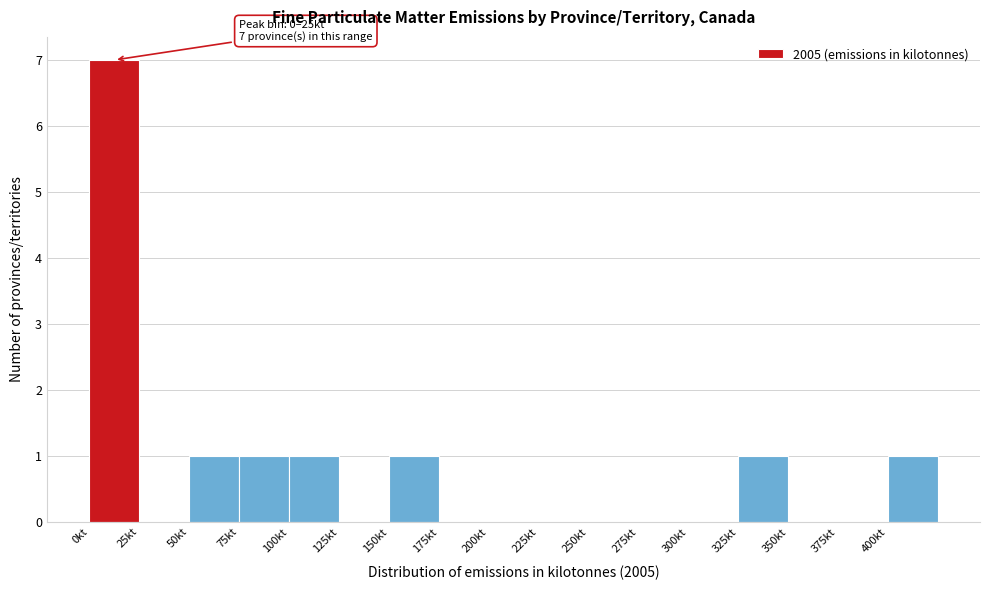

Which range on the x-axis has the tallest bar?

0 to 25